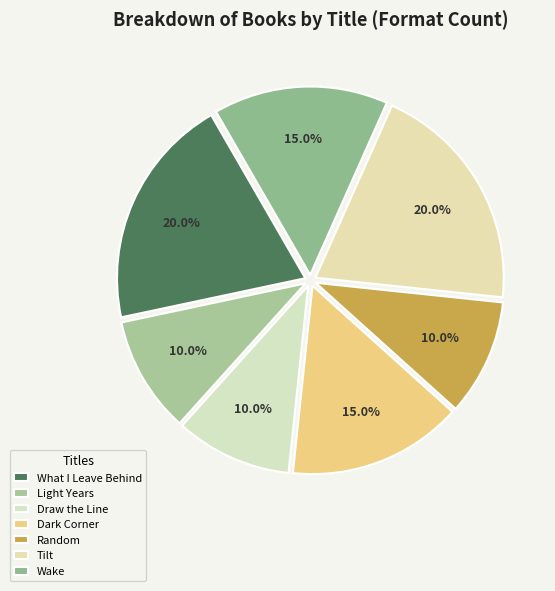

How many slices are in this pie chart?

7